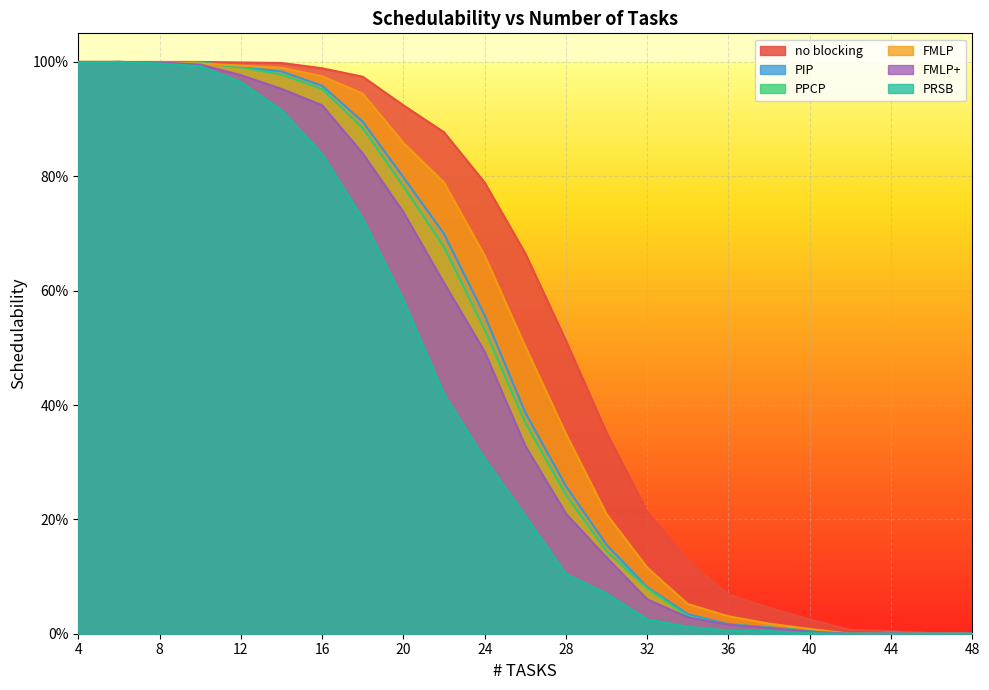

What are all the series names shown in the legend?

no blocking, PIP, PPCP, FMLP, FMLP+, PRSB